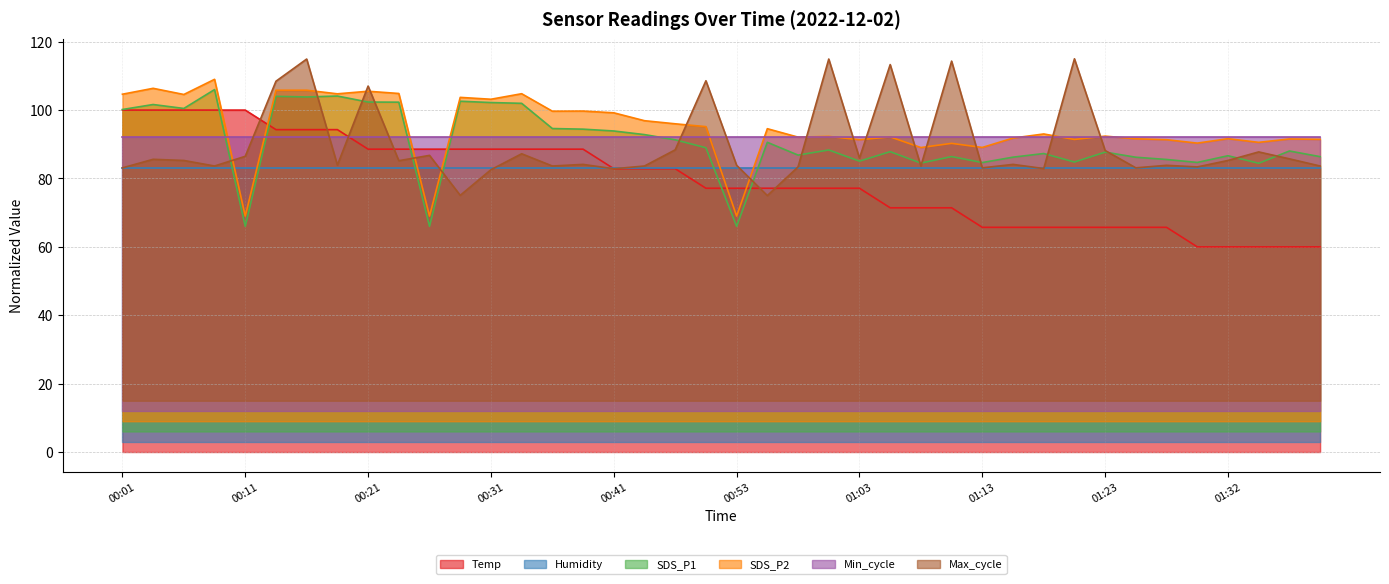

What is the label of the 33rd point from the left?

01:23